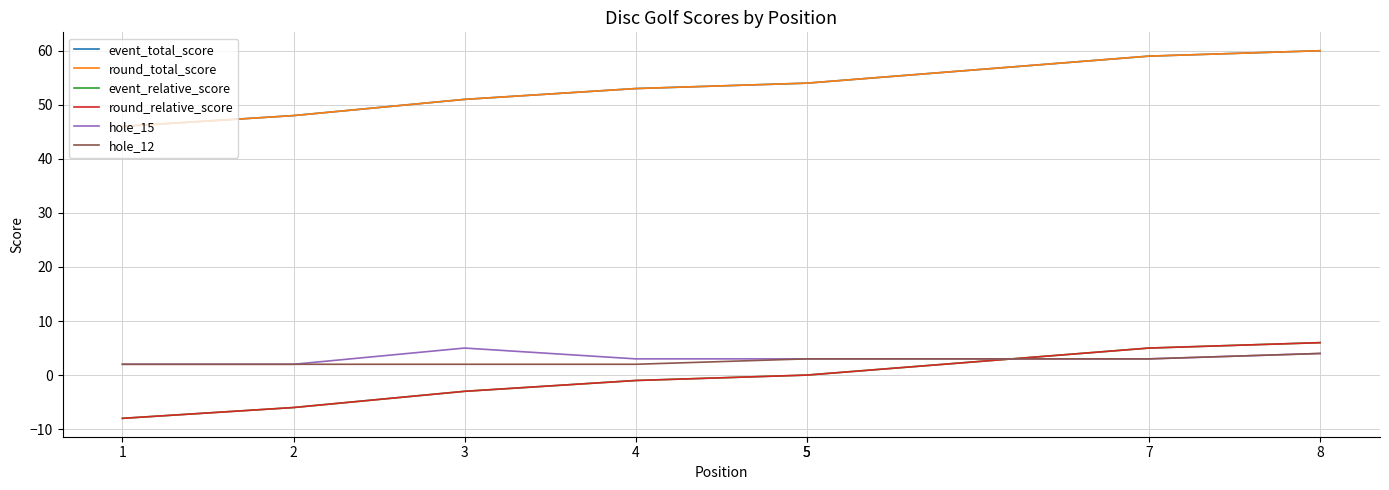

What is the sum of the event_total_score values at 2 and 7?

107